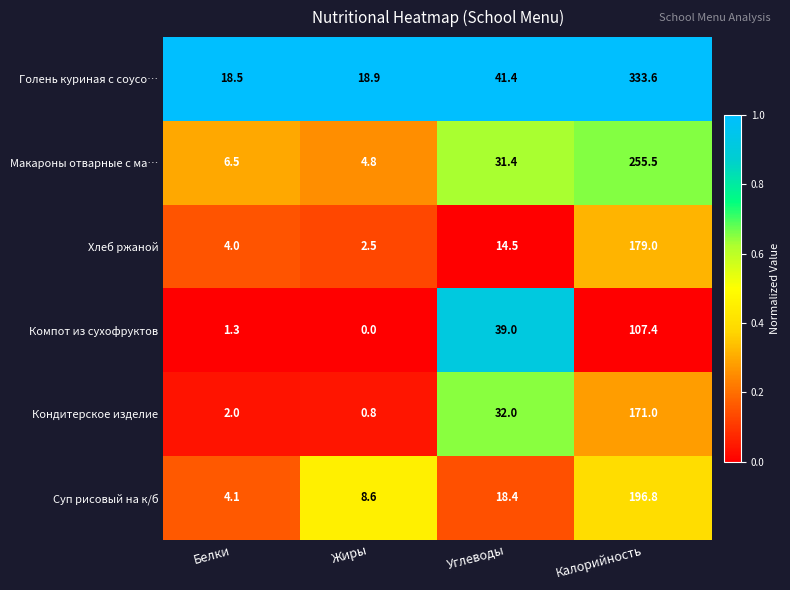

Which series has the largest range (max minus min)?

Голень куриная с соусо…